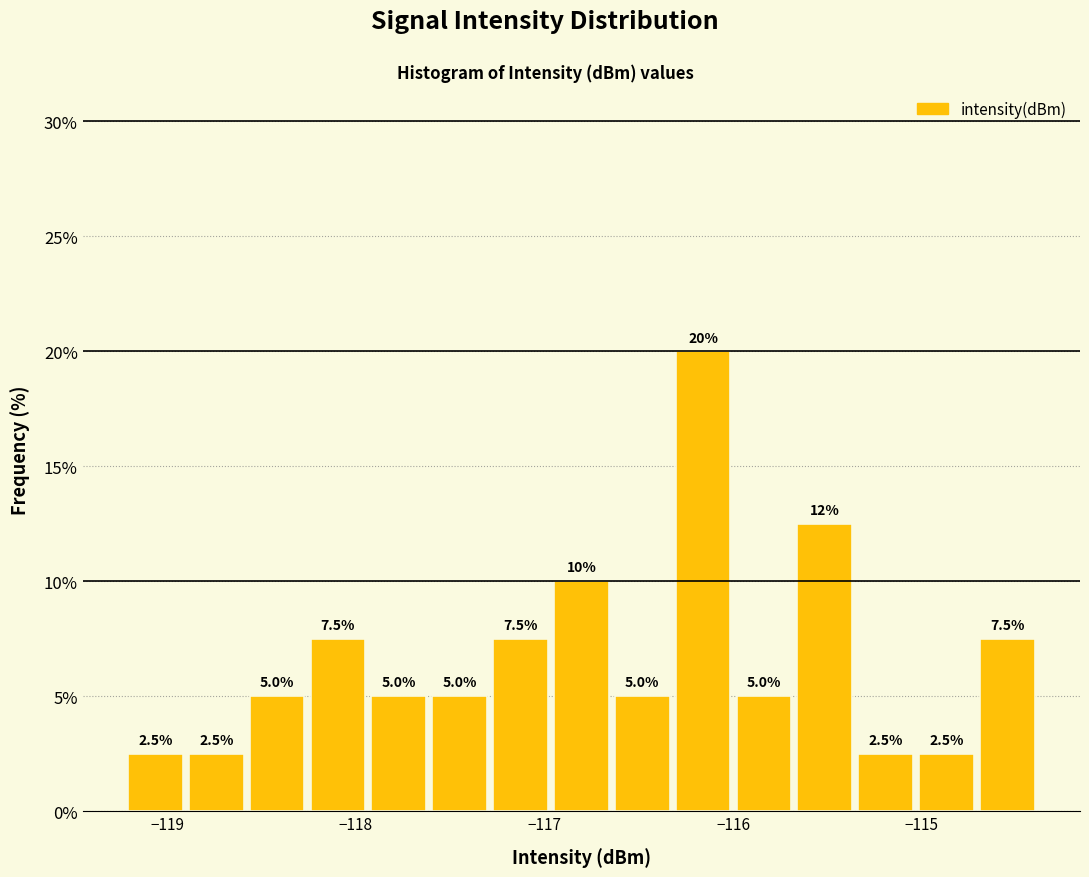

Around what value on the x-axis is the tallest bar? Give the approximate position of its centre, as read against the axis.

-116.2